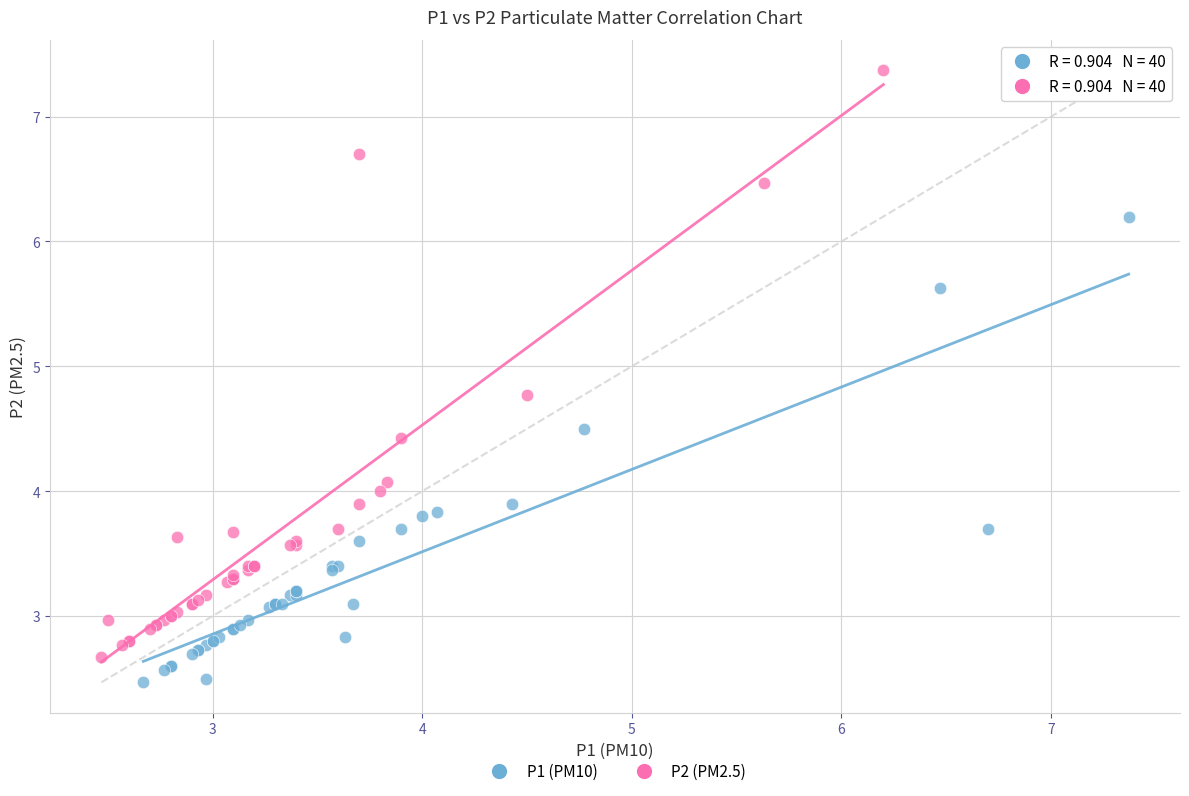

Which series reaches the minimum Y coordinate?

P1 (PM10)